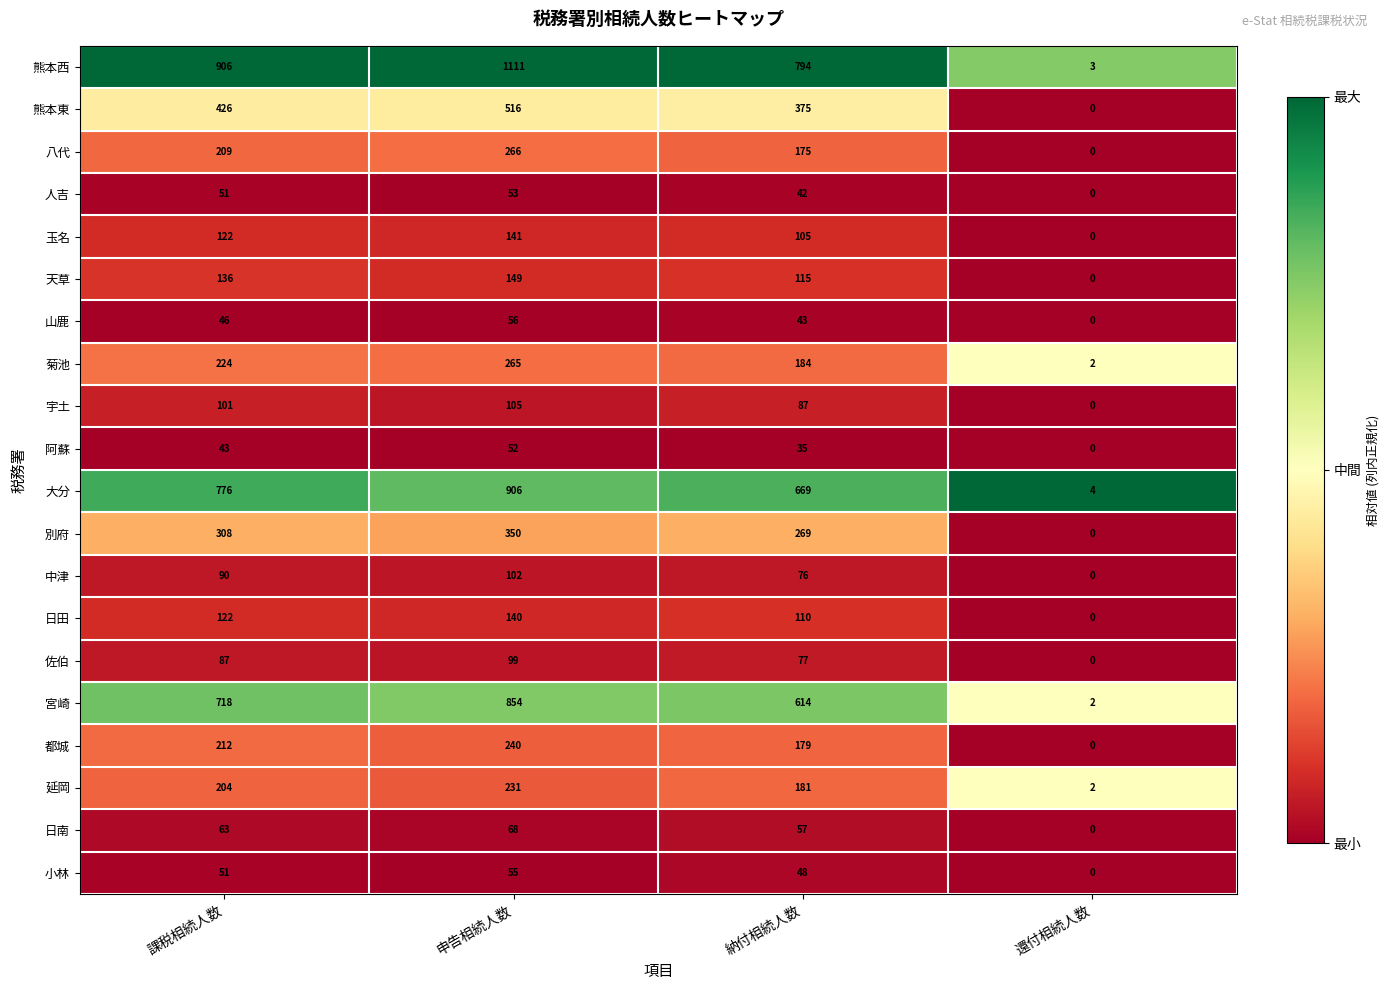

Rank the series by their maximum value, from lowest to highest.

阿蘇, 人吉, 小林, 山鹿, 日南, 佐伯, 中津, 宇土, 日田, 玉名, 天草, 延岡, 都城, 菊池, 八代, 別府, 熊本東, 宮崎, 大分, 熊本西